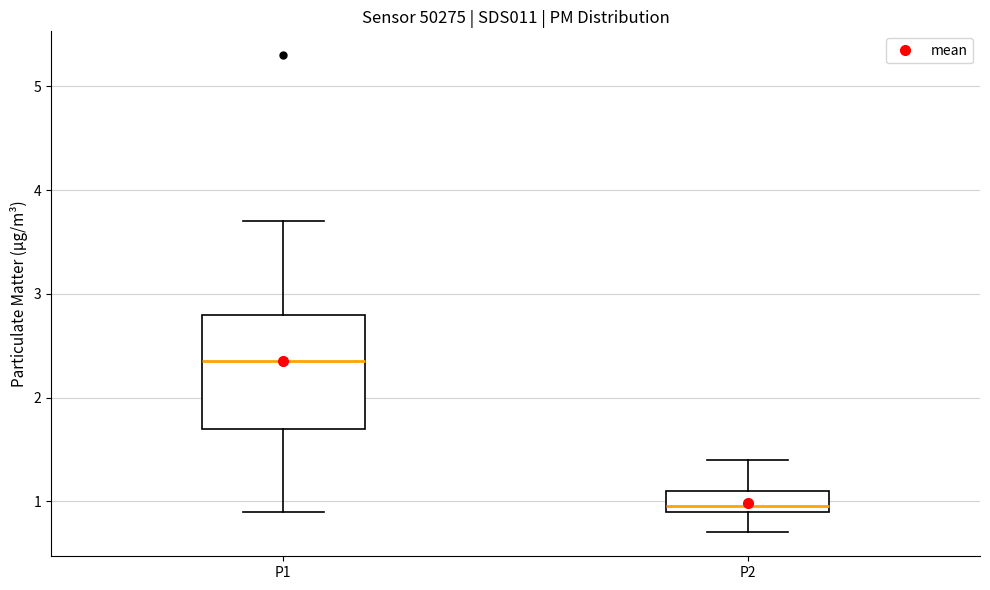

Which box's median line is the highest?

P1